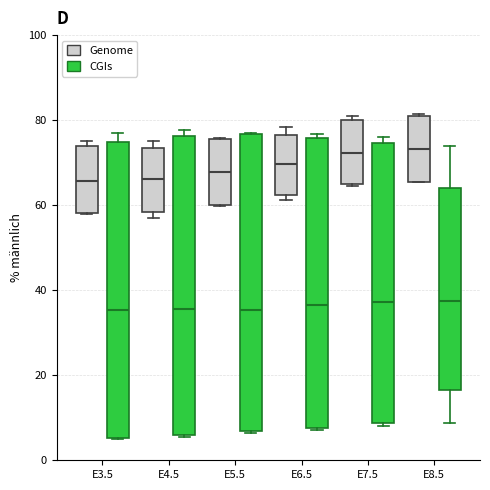

Reading left to right, transcribe this box plot: for each box, give where its median line is, the range the box spans, and where its two whiskers end, as read against the y-axis. The values are not printed on the chart, so give them approximately, as read against the axis.

E3.5 (Genome): median 66, box 58 to 74, whiskers 58 to 76
E3.5 (CGIs): median 36, box 6 to 74, whiskers 4 to 76
E4.5 (Genome): median 66, box 58 to 74, whiskers 58 (just below the box's lower edge) to 76
E4.5 (CGIs): median 36, box 6 to 76, whiskers 6 to 78
E5.5 (Genome): median 68, box 60 to 76, whiskers 60 to 76
E5.5 (CGIs): median 36, box 6 to 76, whiskers 6 to 76
E6.5 (Genome): median 70, box 62 to 76, whiskers 62 (just below the box's lower edge) to 78
E6.5 (CGIs): median 36, box 8 to 76, whiskers 8 to 76 (just above the box's upper edge)
E7.5 (Genome): median 72, box 66 to 80, whiskers 64 to 82
E7.5 (CGIs): median 38, box 8 to 74, whiskers 8 (just below the box's lower edge) to 76
E8.5 (Genome): median 74, box 66 to 80, whiskers 66 to 82
E8.5 (CGIs): median 38, box 16 to 64, whiskers 8 to 74